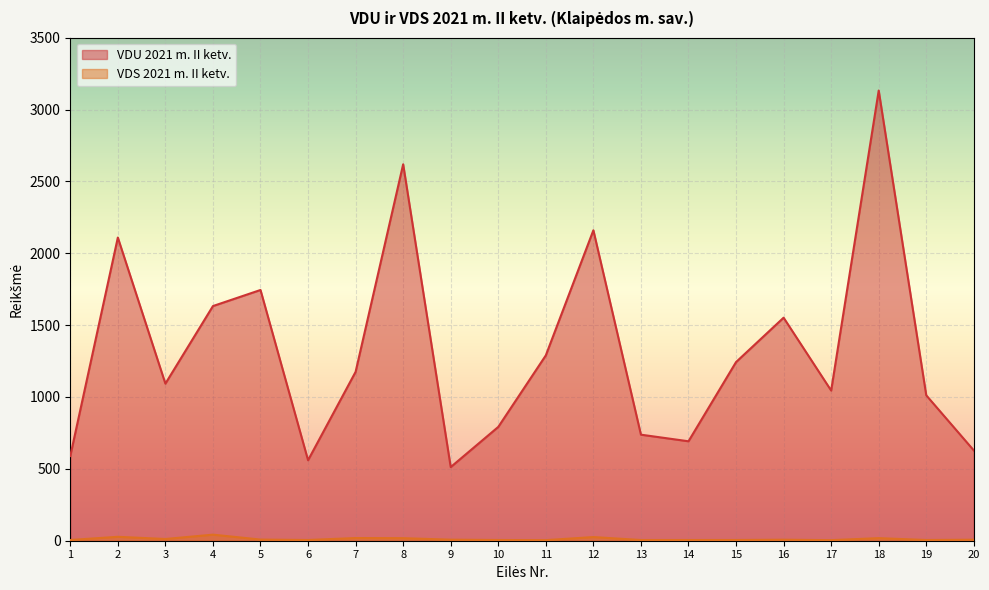

What is the difference between the maximum and minimum values in the VDS 2021 m. II ketv. series?

38.3